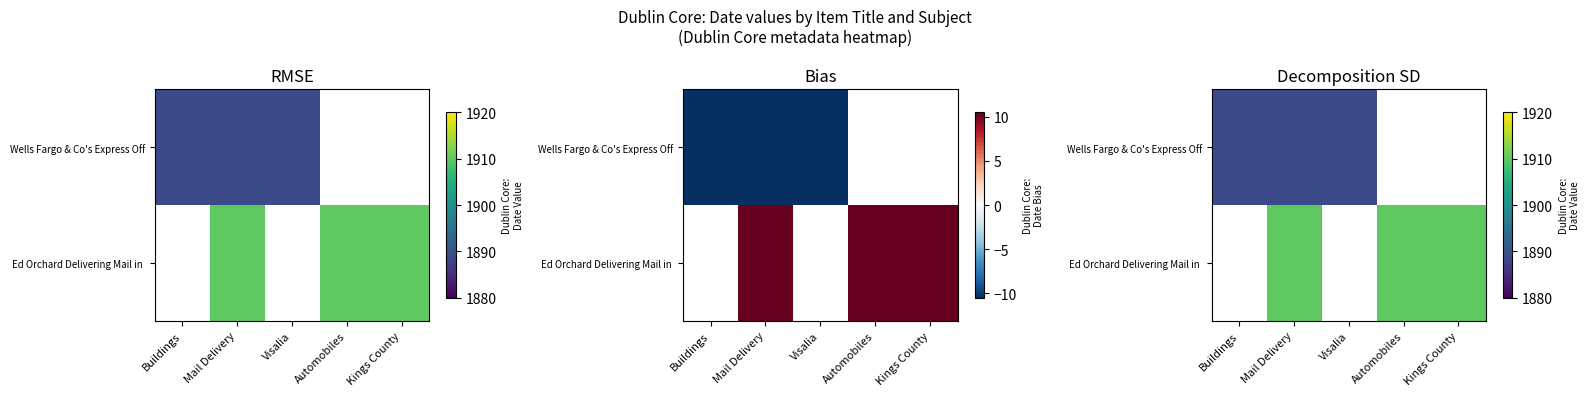

At how many categories does at least one series exceed 1890?

3